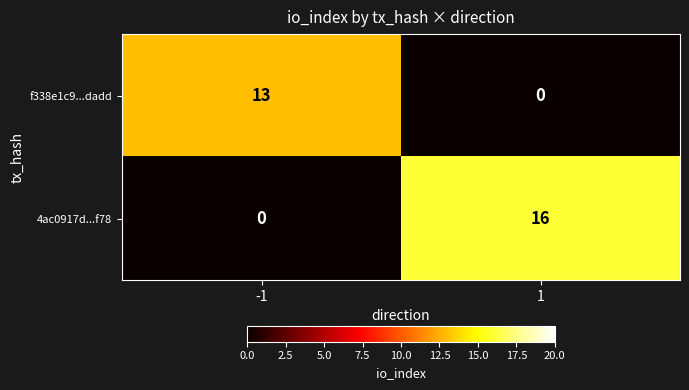

What is the difference between the highest and lowest values at -1?

13